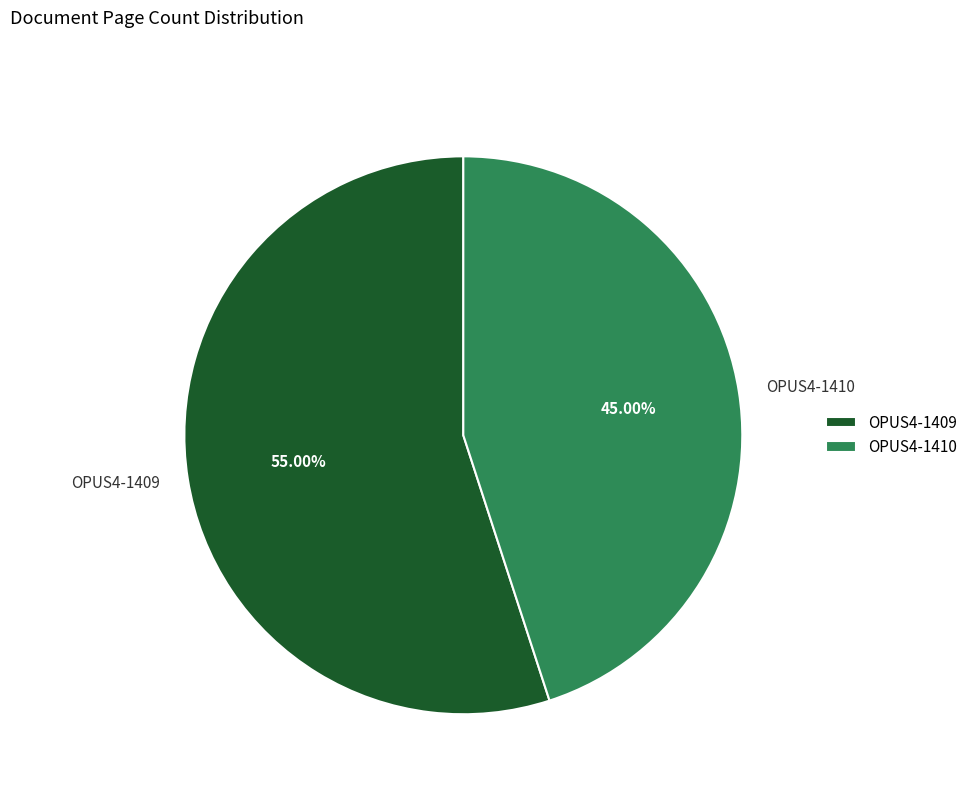

Count the number of slices in the pie.

2